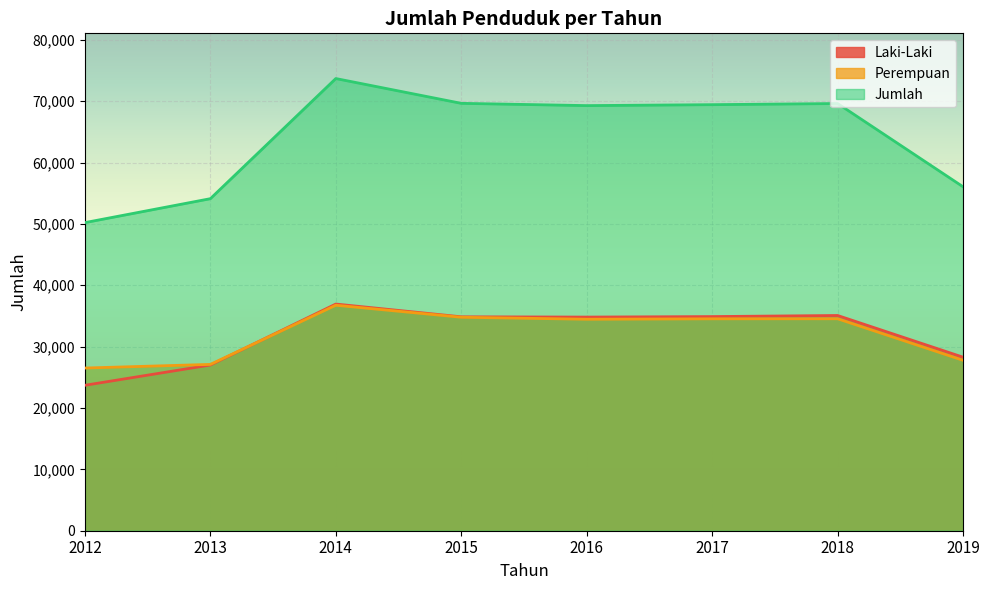

How many times do Laki-Laki and Perempuan cross each other?

1